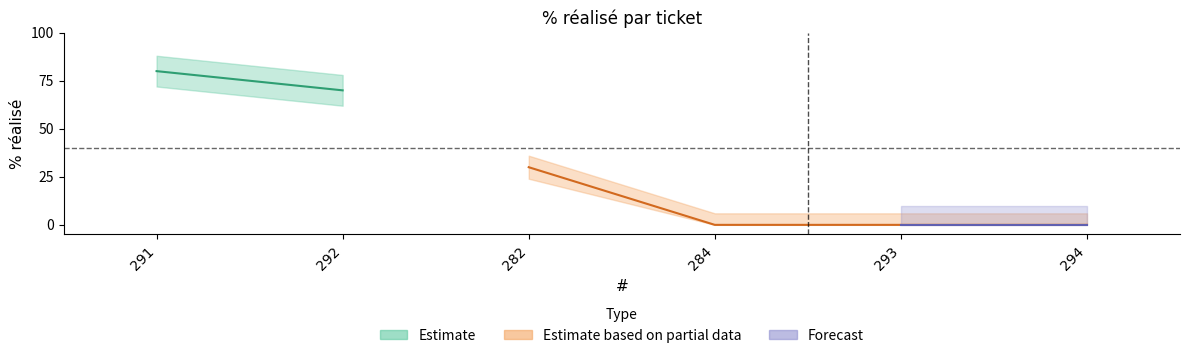

Is it true that the value at 294 is -29?

False